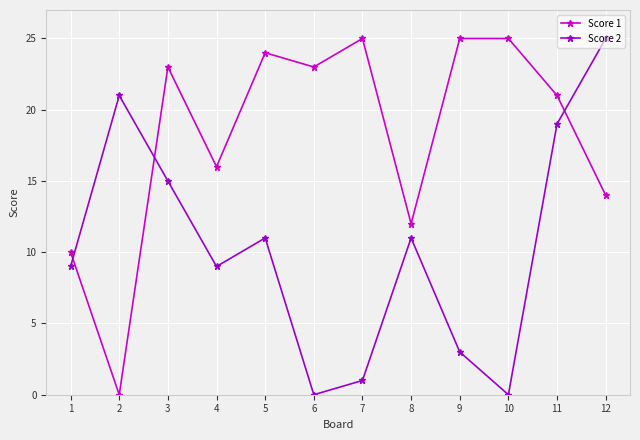

Which category has the lowest value in the Score 1 series?

2